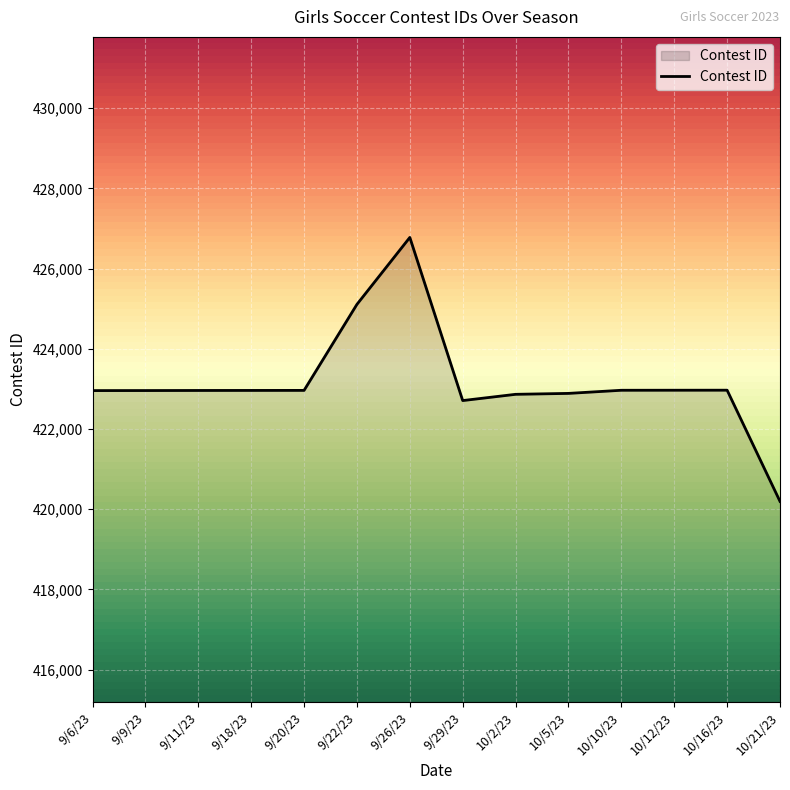

The chart shows a value of 422957 at 9/6/23. True or false?

True